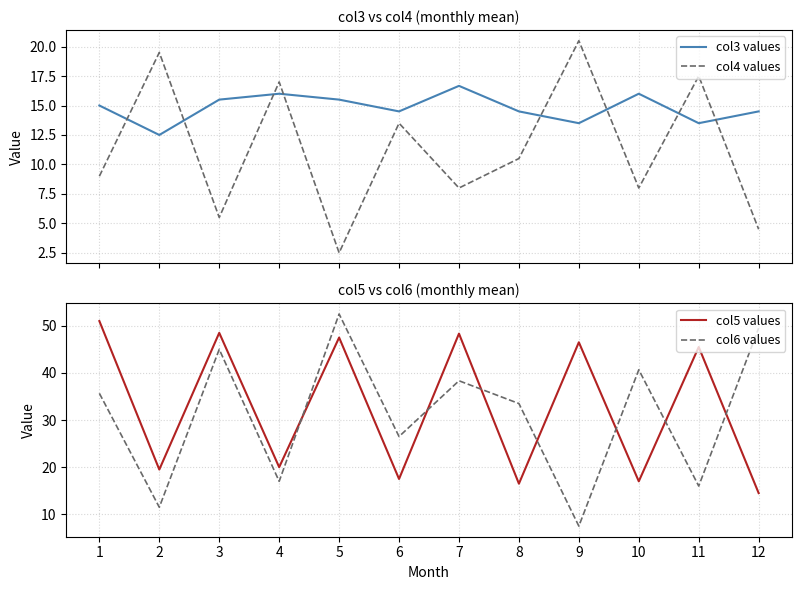

At 11, list the series in order from smallest to largest.

col3 values, col6 values, col4 values, col5 values